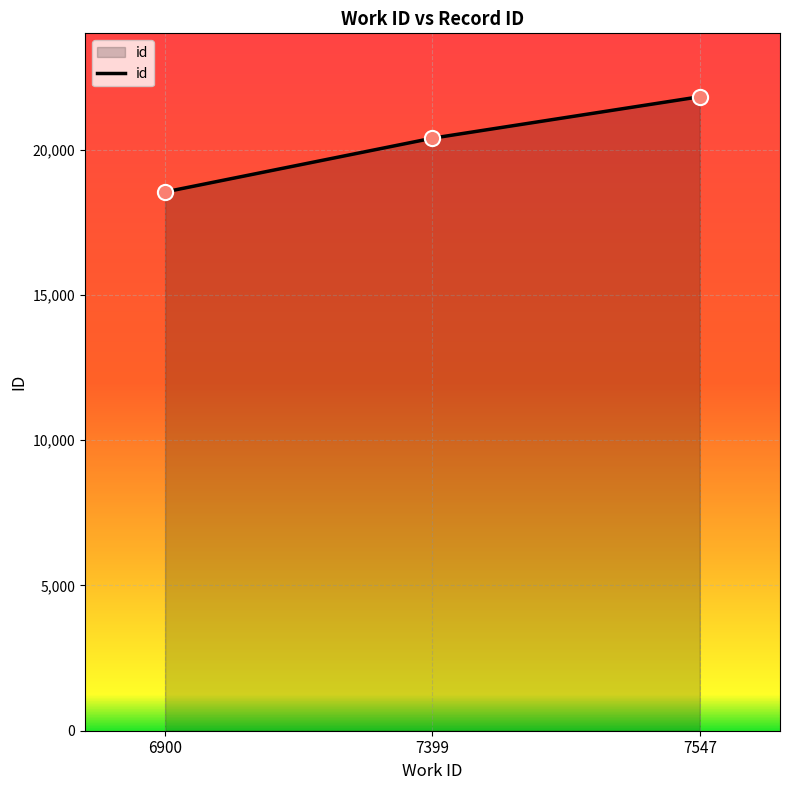

What is the ratio of the value at 7399 to the value at 6900?

1.1